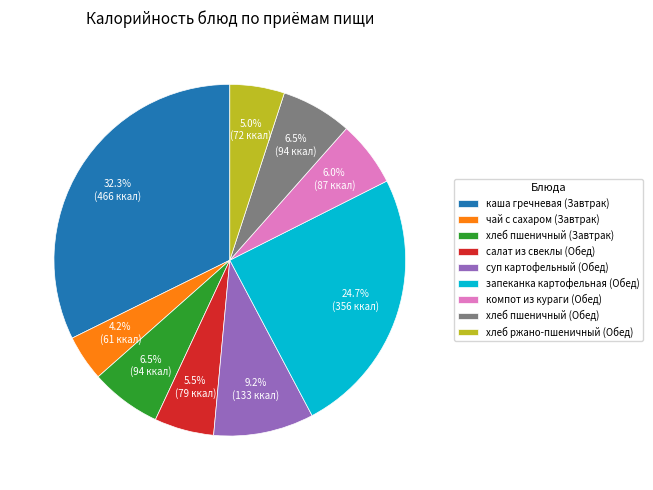

Is there a majority slice in this chart?

No